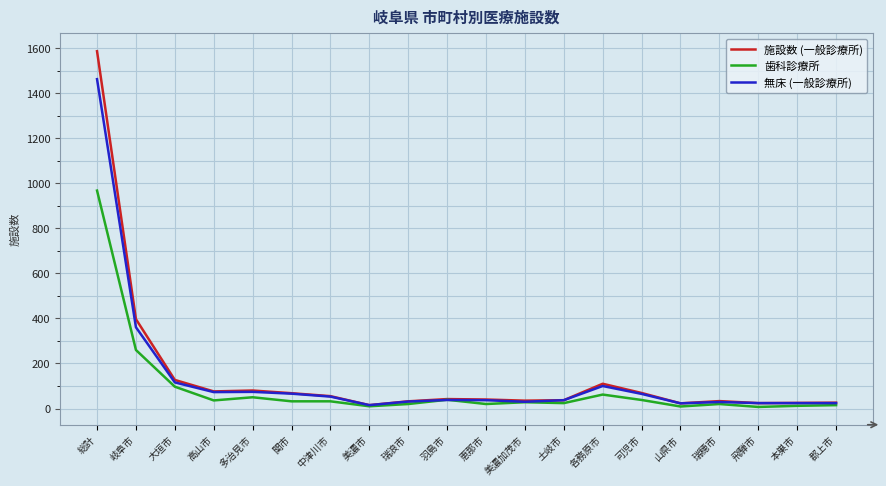

List the series in order of their peak value, lowest first.

歯科診療所, 無床 (一般診療所), 施設数 (一般診療所)